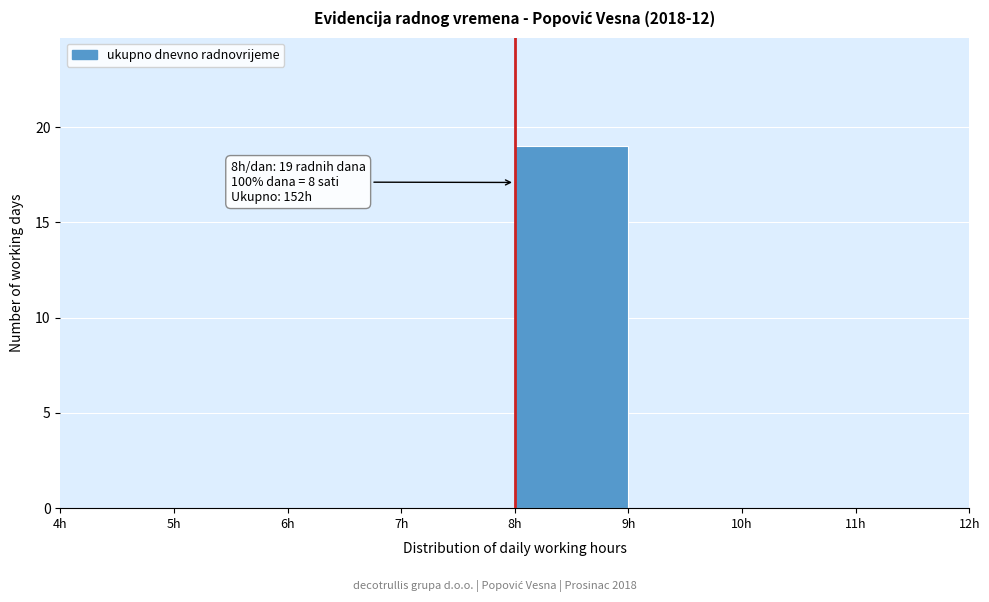

Over which range of the x-axis is the bar tallest?

8 to 9